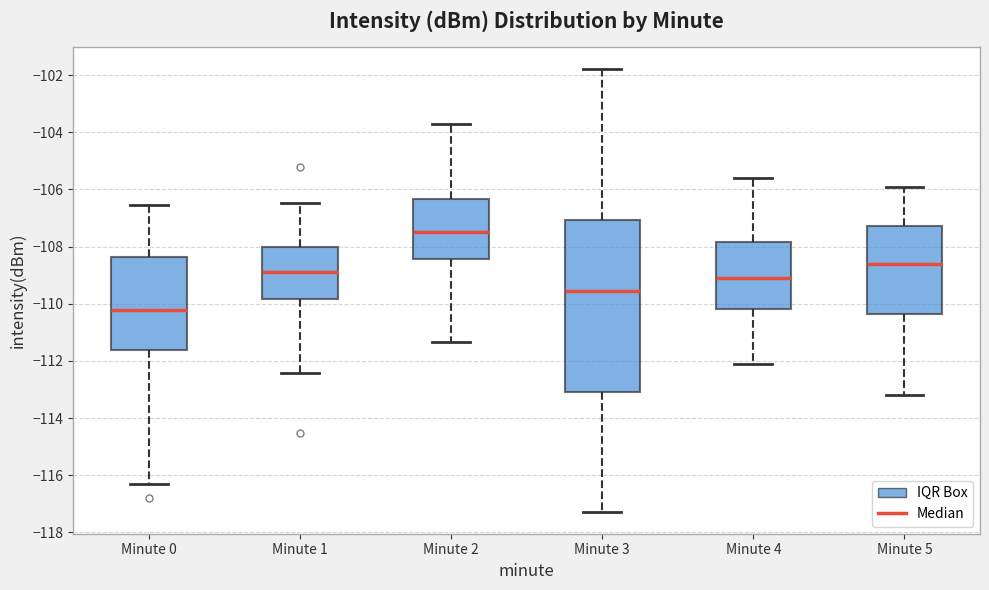

Where is the upper edge of the box for Minute 2 on the y-axis? The values are not printed on the chart, so give them approximately, as read against the axis.

-106.4